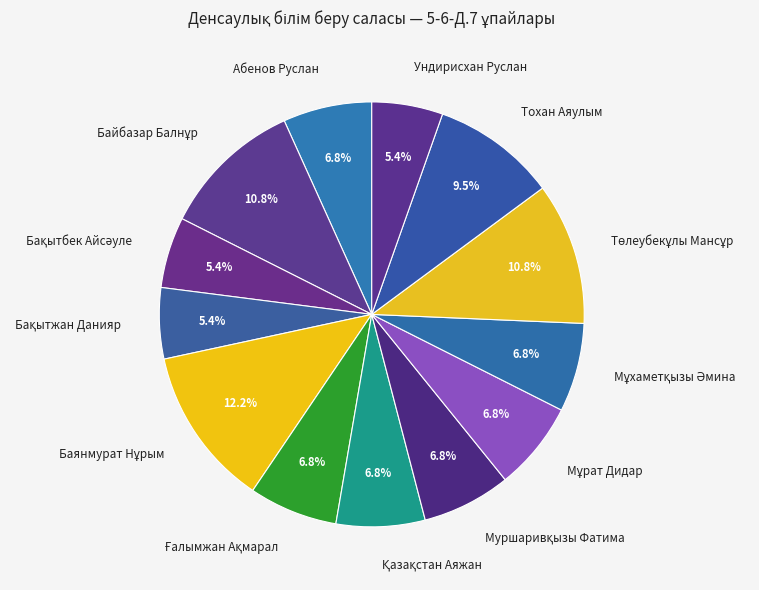

Is there any slice that represents more than half of the pie?

No